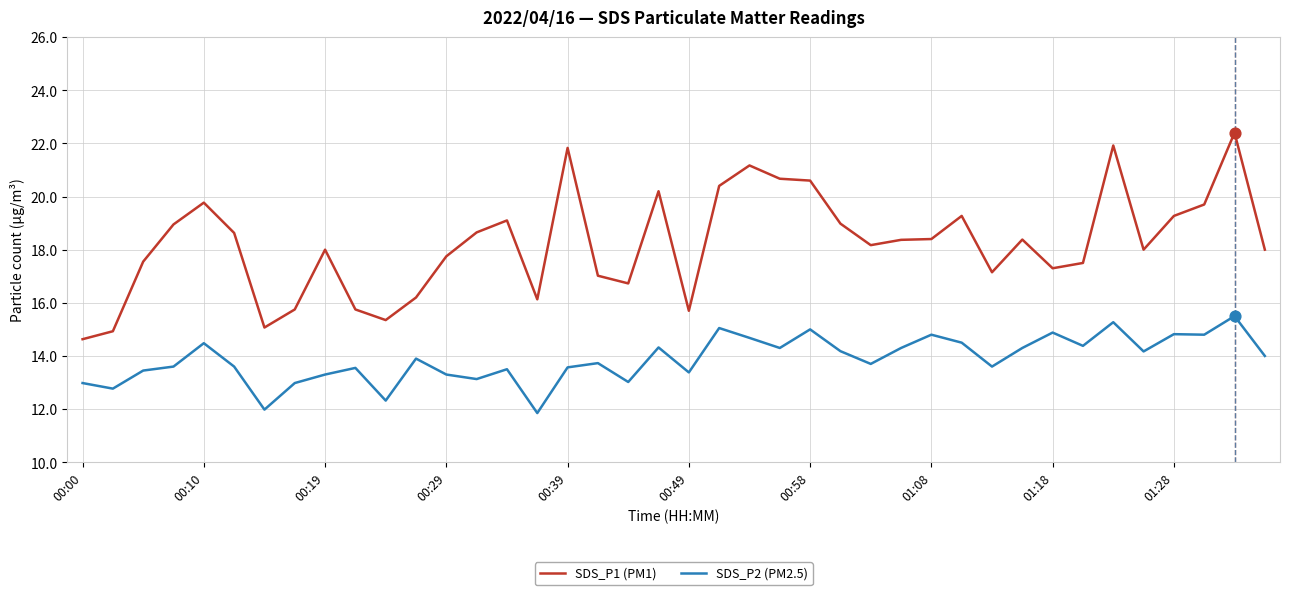

Which series has the largest range (max minus min)?

SDS_P1 (PM1)